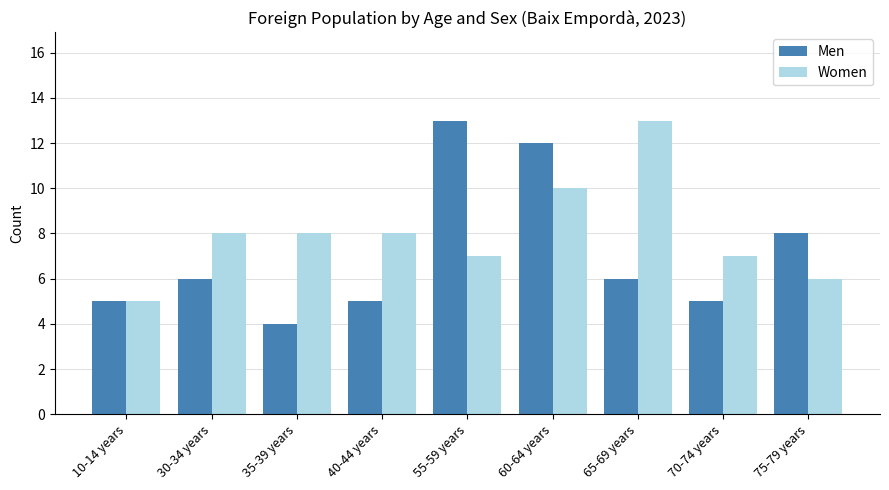

True or false: Men has a value of 4 at 35-39 years.

True